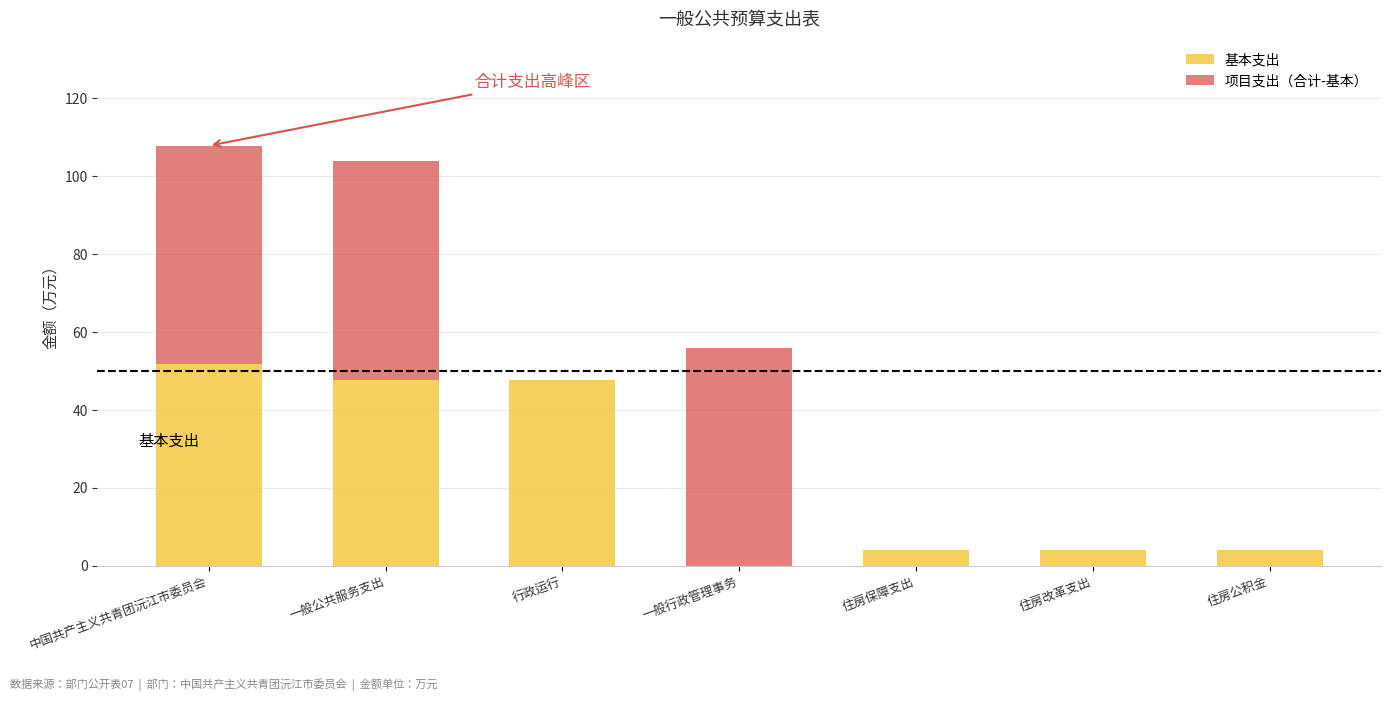

What is the sum of all 基本支出 values?

159.6